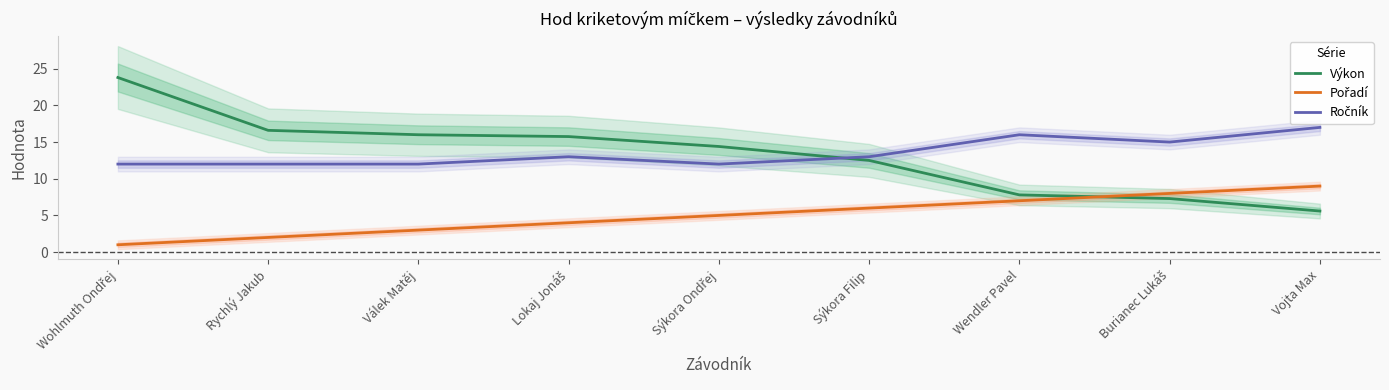

Between Válek Matěj and Wohlmuth Ondřej, which is larger?

Wohlmuth Ondřej